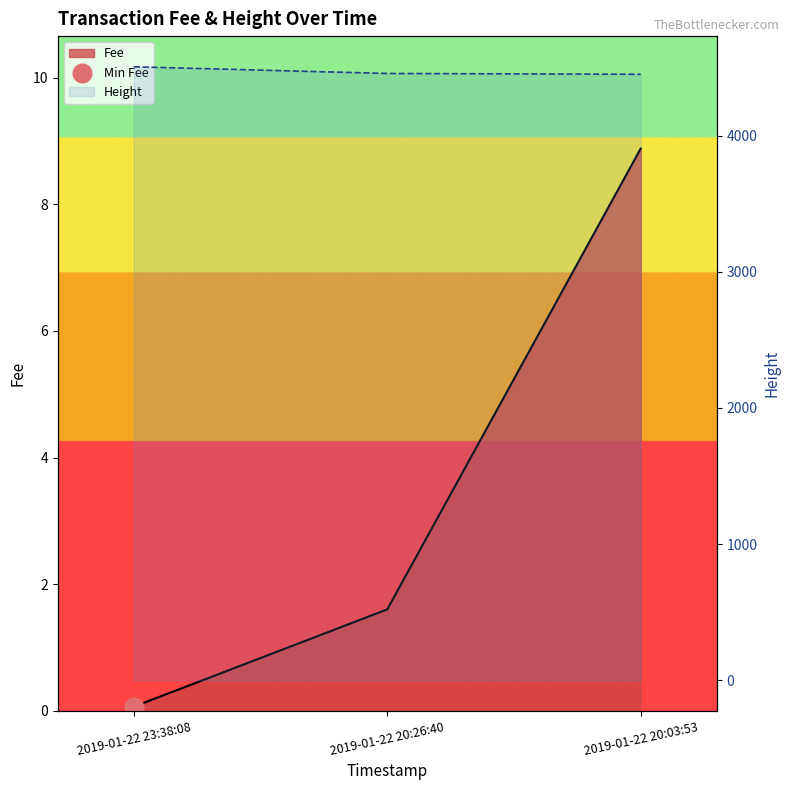

Is the value of Height at 2019-01-22 20:03:53 greater than the value of Fee at 2019-01-22 20:26:40?

Yes